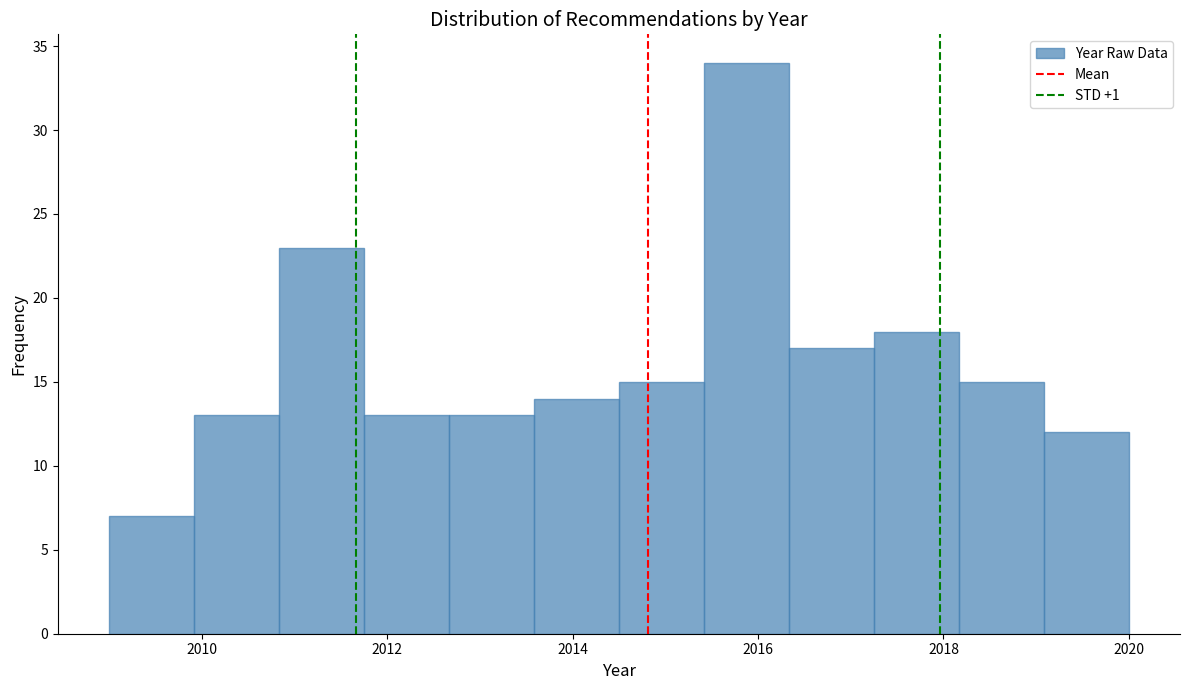

How tall is the bar that spans 2014.6 to 2015.4 on the x-axis? Neither the bar edges nor the heights are printed on the chart, so give them approximately, as read against the axes.

15